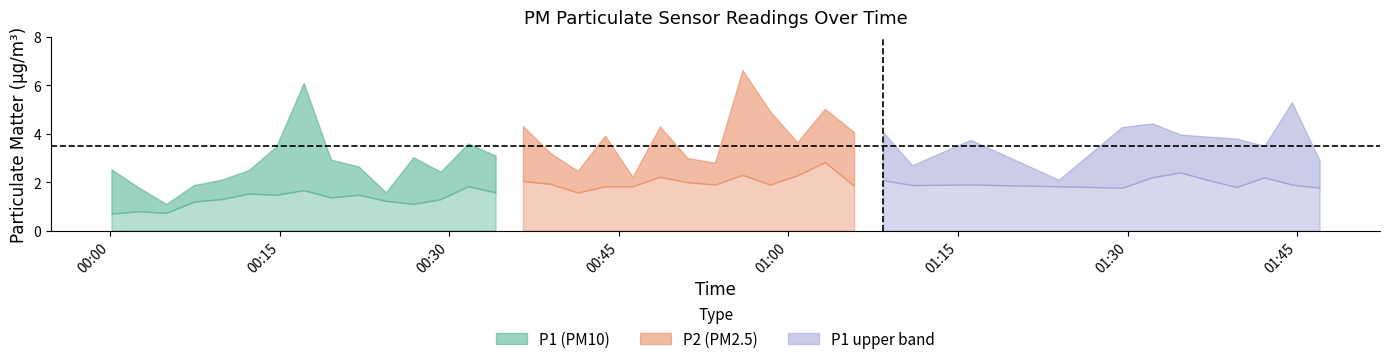

Is it true that P2 equals 0.6 at 2022-08-01T00:43:47?

False